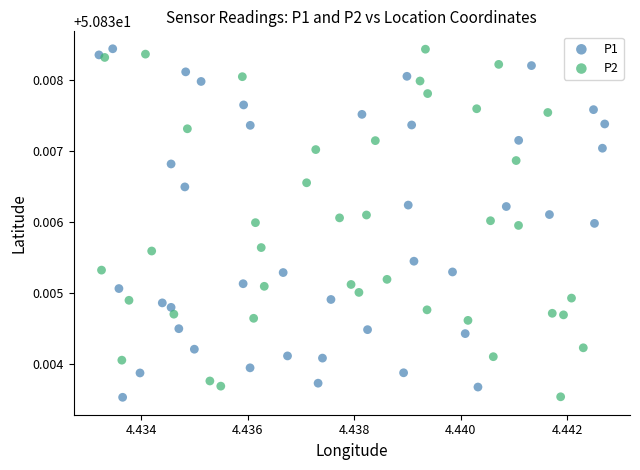

What are all the series names shown in the legend?

P1, P2